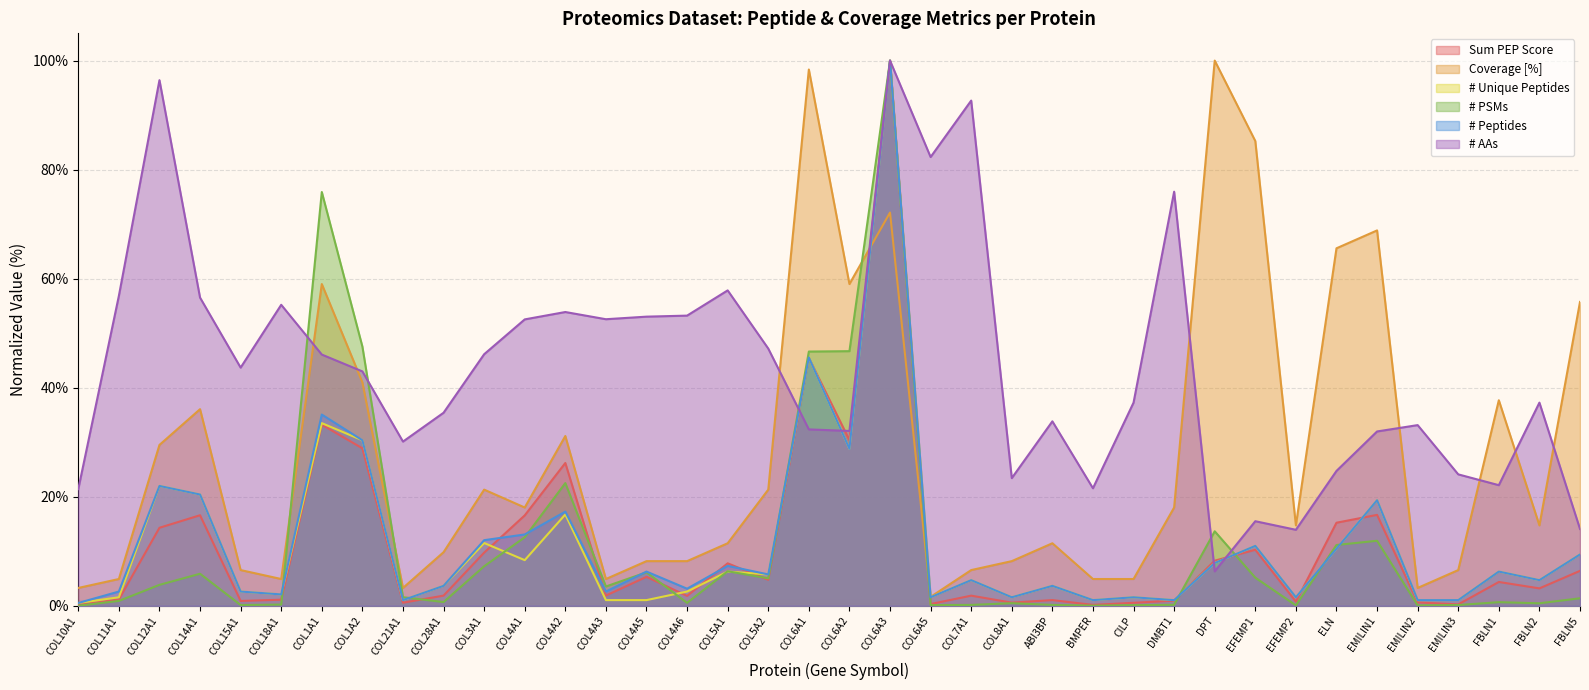

How many values in the Sum PEP Score series exceed 4?

19